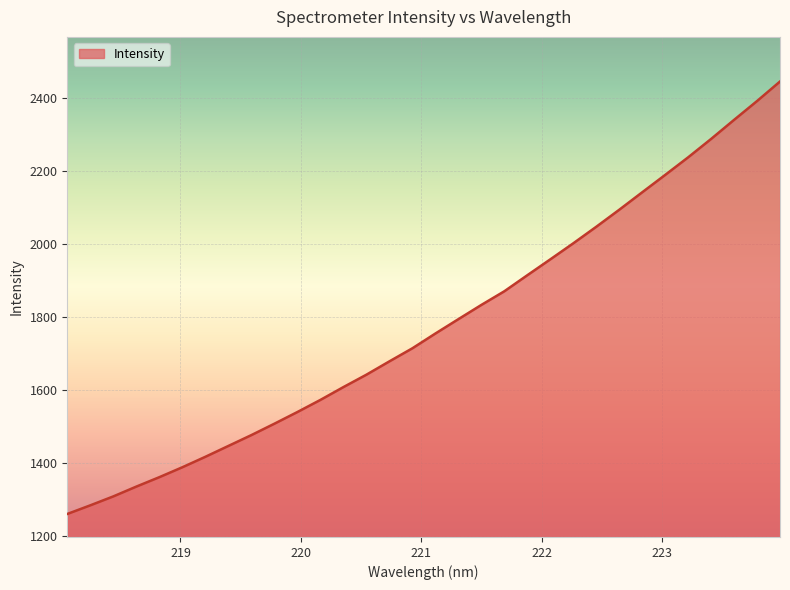

What is the minimum value shown in the chart?

1260.3